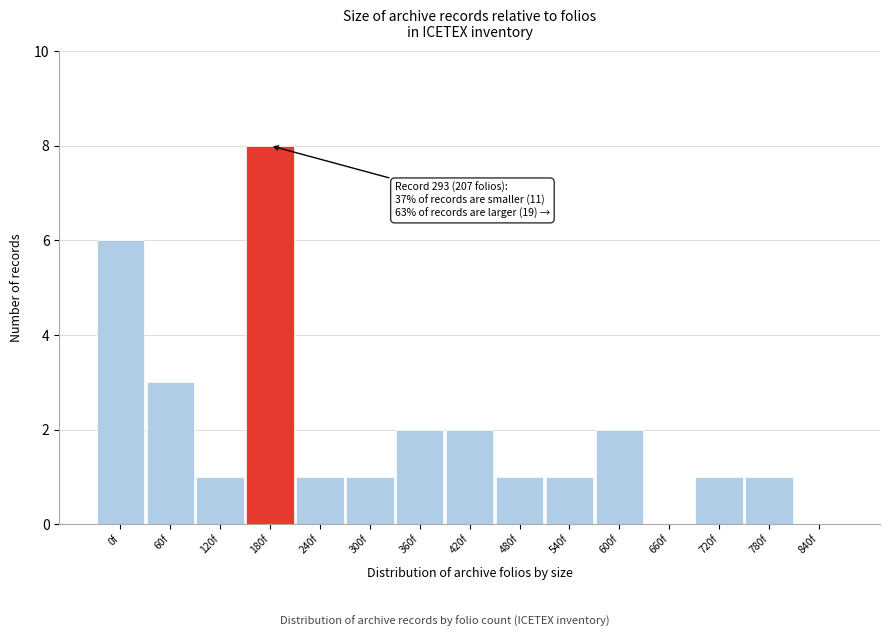

Reading left to right, list all the values displayed in this chart.

0f=6	60f=3	120f=1	180f=8	240f=1	300f=1	360f=2	420f=2	480f=1	540f=1	600f=2	660f=0	720f=1	780f=1	840f=0